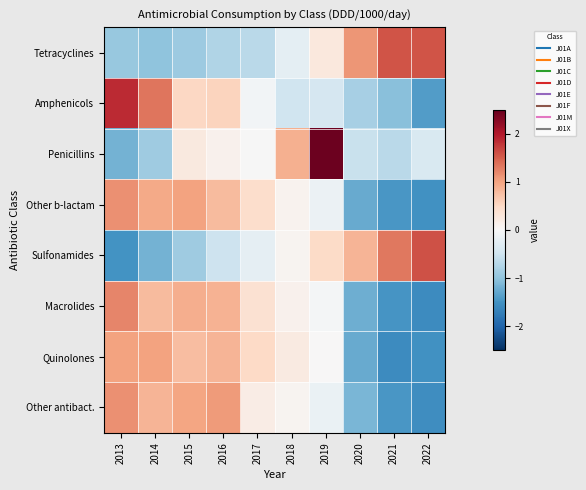

Reading left to right, extract all data points from this chart.

Tetracyclines: 2013=-0.9	2014=-1.0	2015=-0.9	2016=-0.7	2017=-0.7	2018=-0.2	2019=0.3	2020=1.1	2021=1.6	2022=1.6
Amphenicols: 2013=1.9	2014=1.3	2015=0.5	2016=0.6	2017=-0.1	2018=-0.5	2019=-0.4	2020=-0.8	2021=-1.0	2022=-1.4
Penicillins: 2013=-1.2	2014=-0.9	2015=0.2	2016=0.1	2017=-0.0	2018=0.9	2019=2.5	2020=-0.6	2021=-0.7	2022=-0.4
Other b-lactam: 2013=1.1	2014=0.9	2015=1.0	2016=0.8	2017=0.4	2018=0.1	2019=-0.2	2020=-1.3	2021=-1.5	2022=-1.5
Sulfonamides: 2013=-1.5	2014=-1.2	2015=-0.9	2016=-0.5	2017=-0.2	2018=0.1	2019=0.5	2020=0.9	2021=1.3	2022=1.6
Macrolides: 2013=1.2	2014=0.8	2015=0.9	2016=0.9	2017=0.4	2018=0.1	2019=-0.0	2020=-1.2	2021=-1.5	2022=-1.6
Quinolones: 2013=1.0	2014=1.0	2015=0.8	2016=0.8	2017=0.5	2018=0.2	2019=0.0	2020=-1.3	2021=-1.6	2022=-1.5
Other antibact.: 2013=1.1	2014=0.8	2015=1.0	2016=1.1	2017=0.2	2018=0.1	2019=-0.2	2020=-1.1	2021=-1.5	2022=-1.5